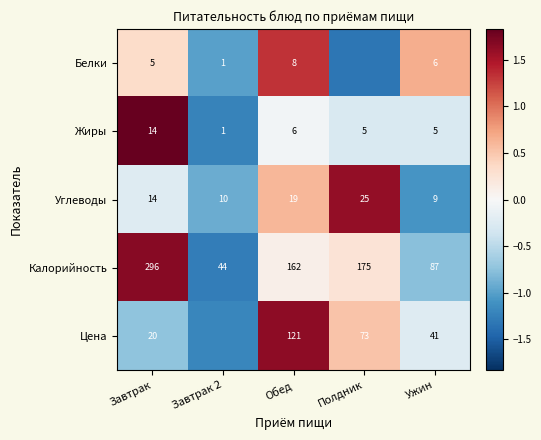

How many values in the Жиры series are below 5?

1